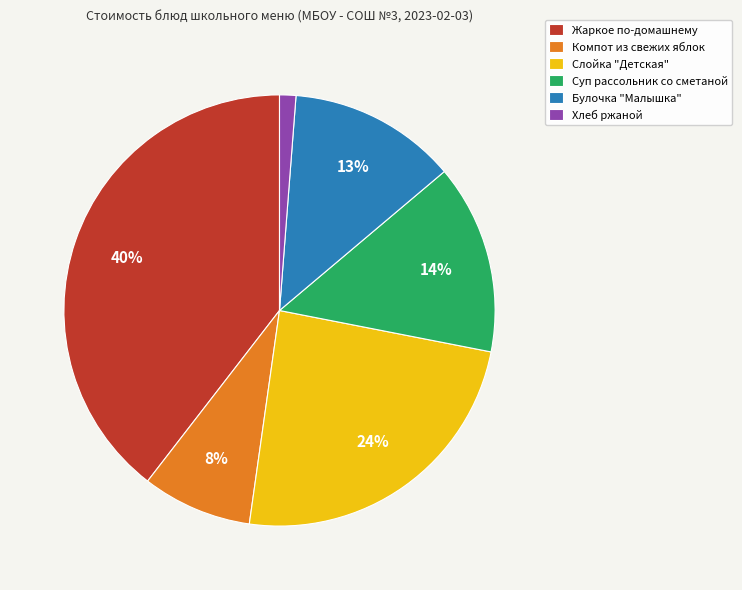

Do Хлеб ржаной and Суп рассольник со сметаной together represent more than half of the pie?

No